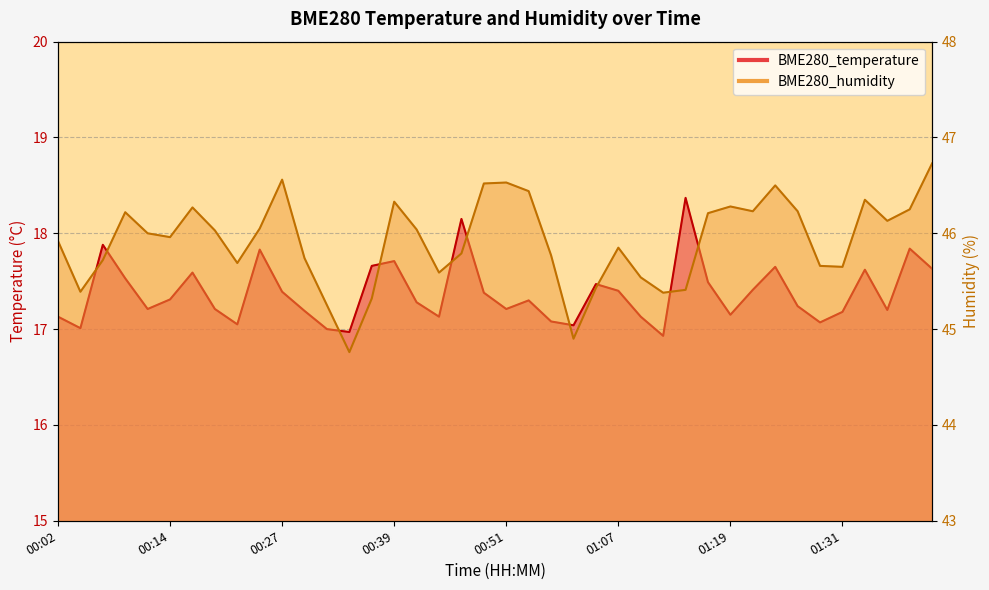

The value of BME280_humidity at 00:02 is 45.9. True or false?

True